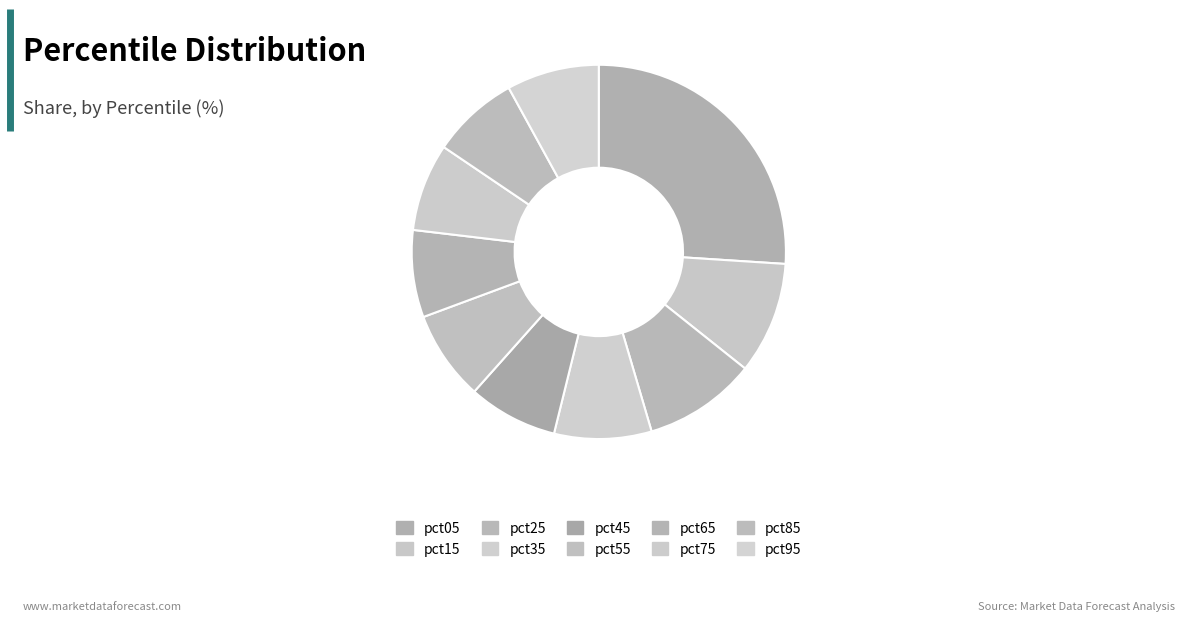

Does pct25 represent more than half of the total?

No